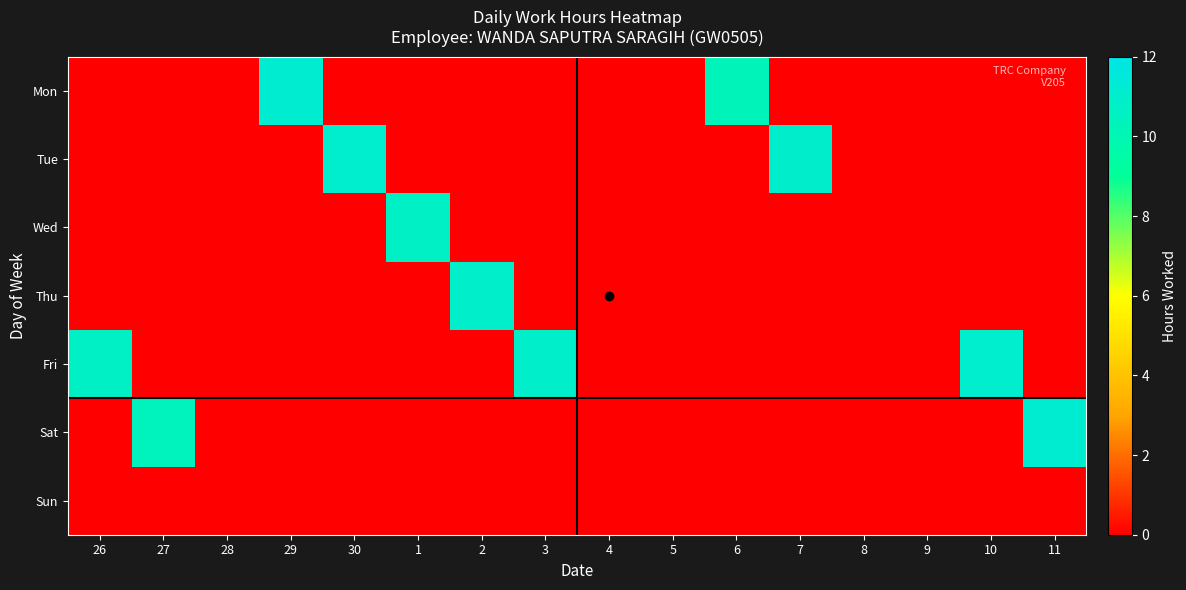

How many series are shown in this chart?

7